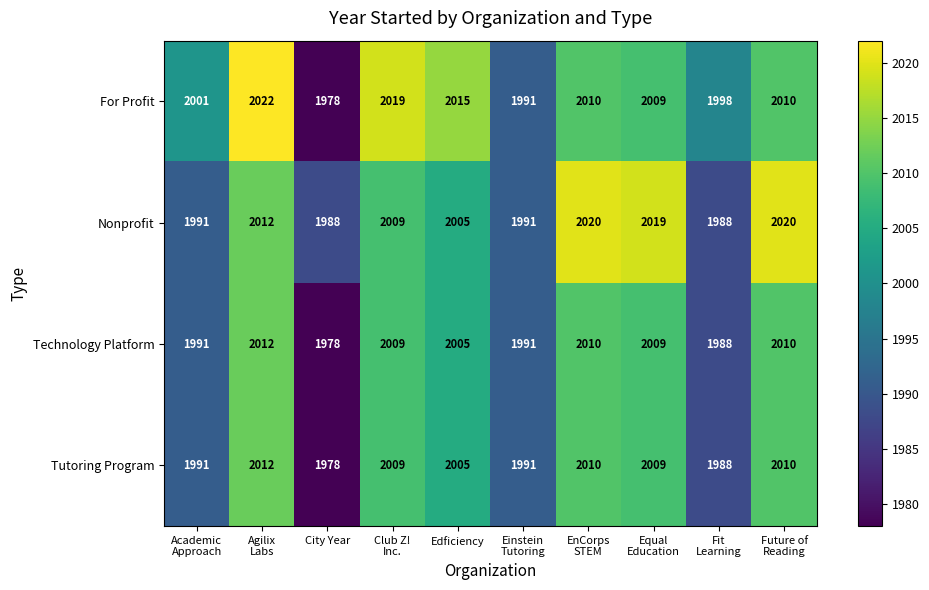

Where is Nonprofit nearest to the value 2004?

Edficiency